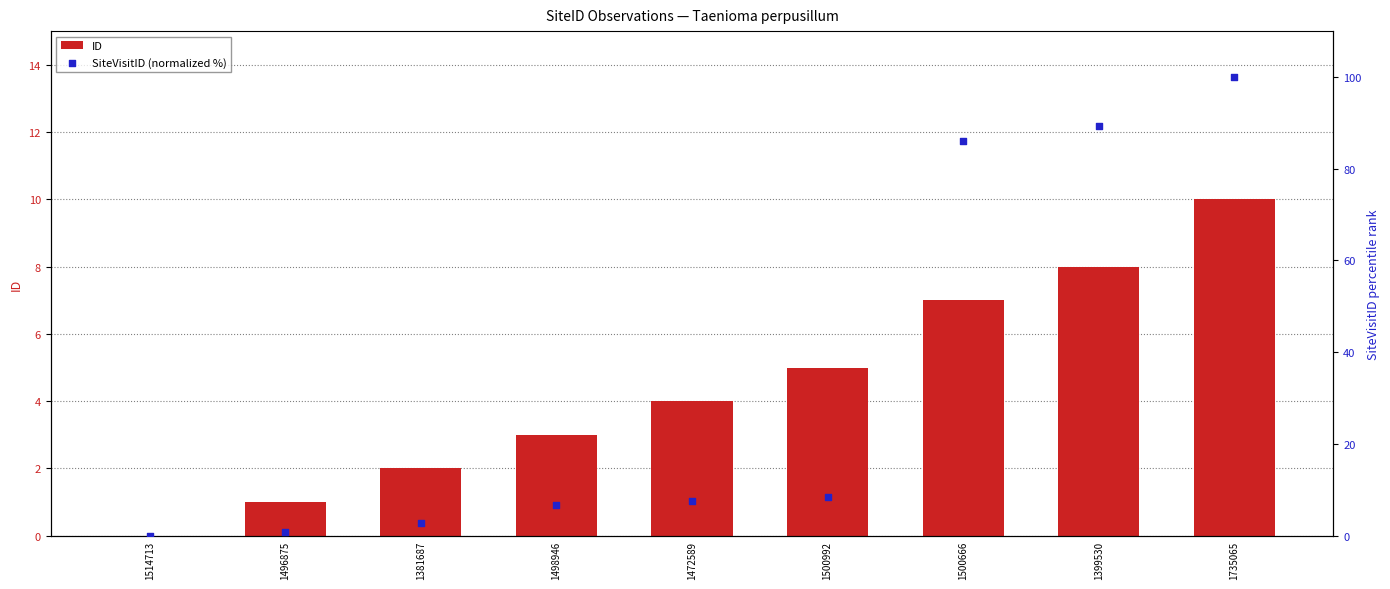

What is the total value across all series at 1496875?

1.7